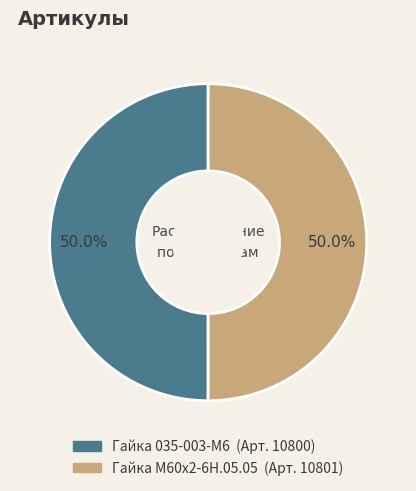

What portion of the pie excludes Гайка М60х2-6Н.05.05?

50.0%